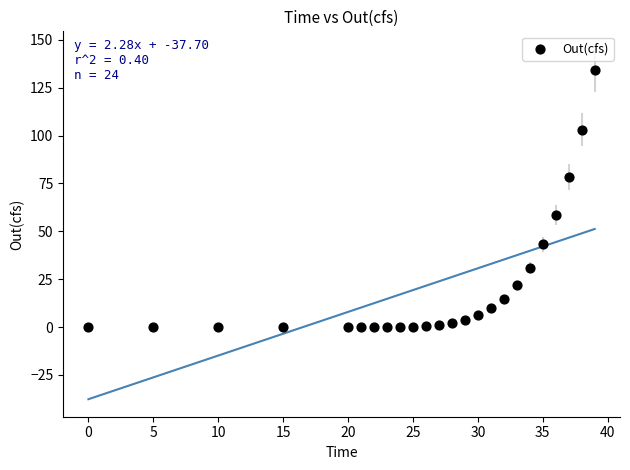

What Y value in the scatter plot is closest to 67?

58.7